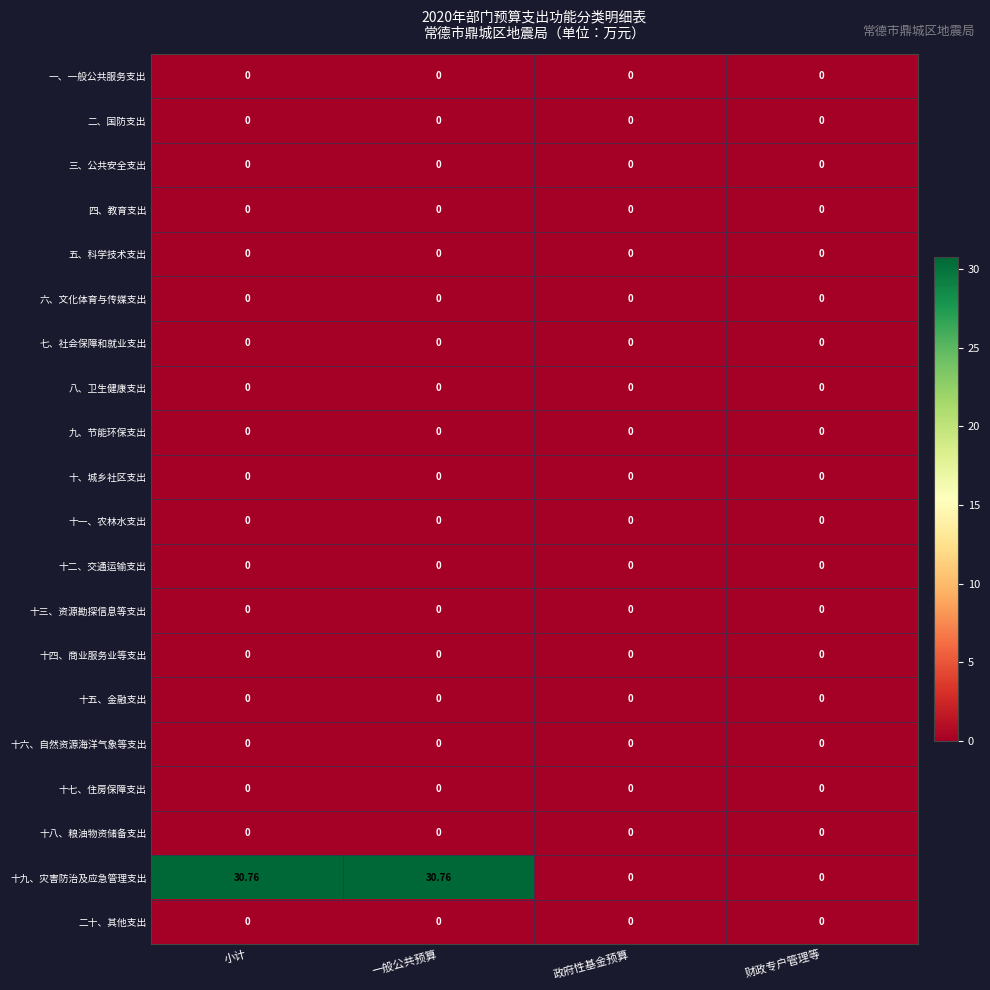

Which series has the largest range (max minus min)?

十九、灾害防治及应急管理支出